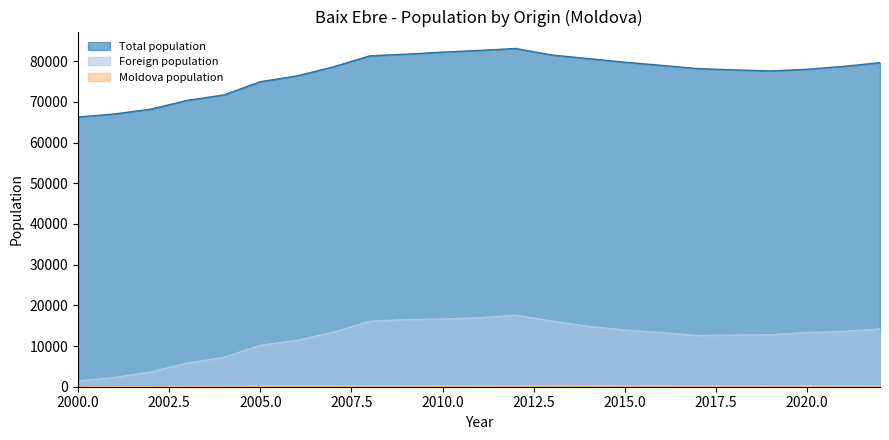

The value of Foreign population at 2002 is 1691. True or false?

False